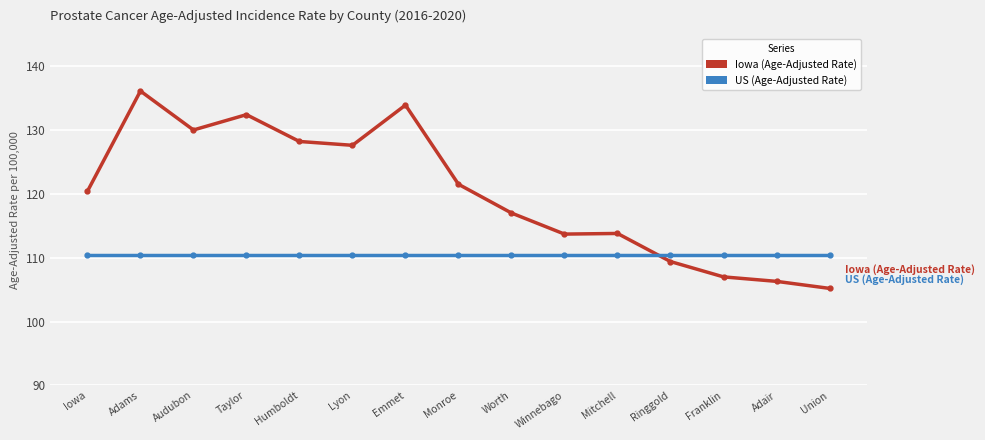

What is the difference between the maximum and minimum values in the Iowa (Age-Adjusted Rate) series?

30.9